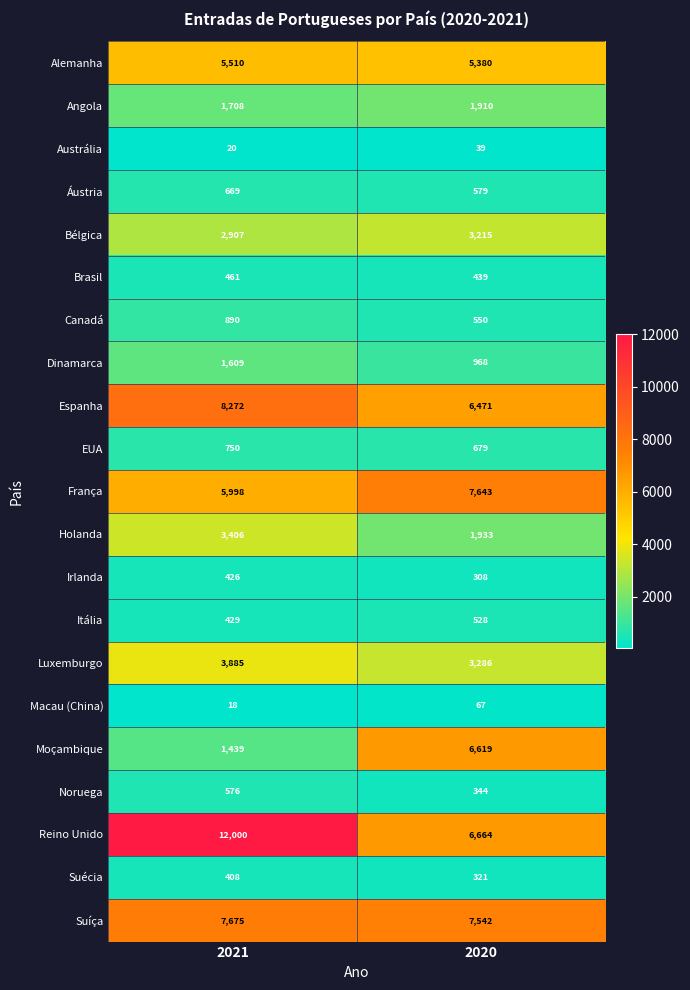

True or false: Suíça has a value of 11243 at 2021.

False